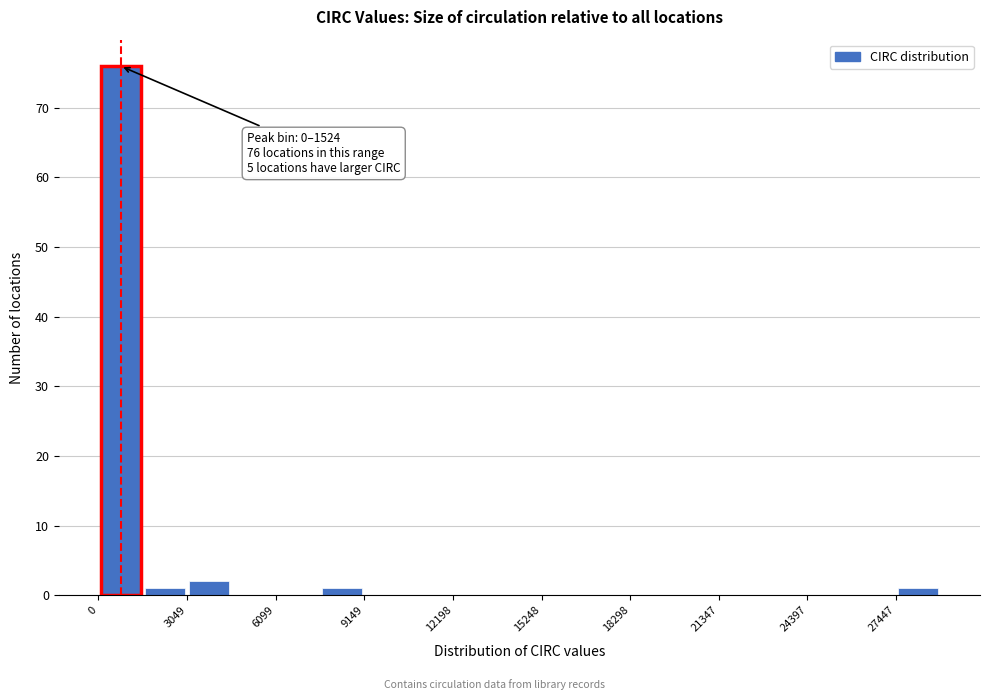

Read against the x-axis, roughly where is the centre of the tallest bar?

1000